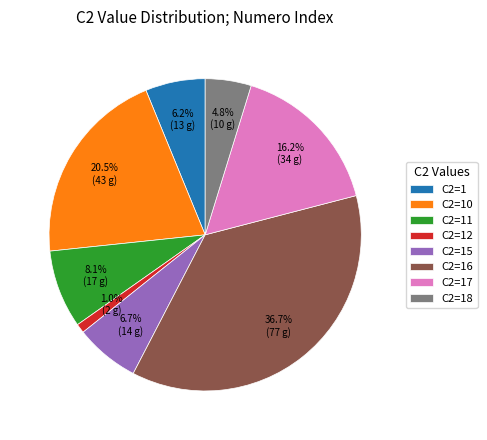

To the nearest percent, what is the difference between the largest and smallest slice percentages?

36%